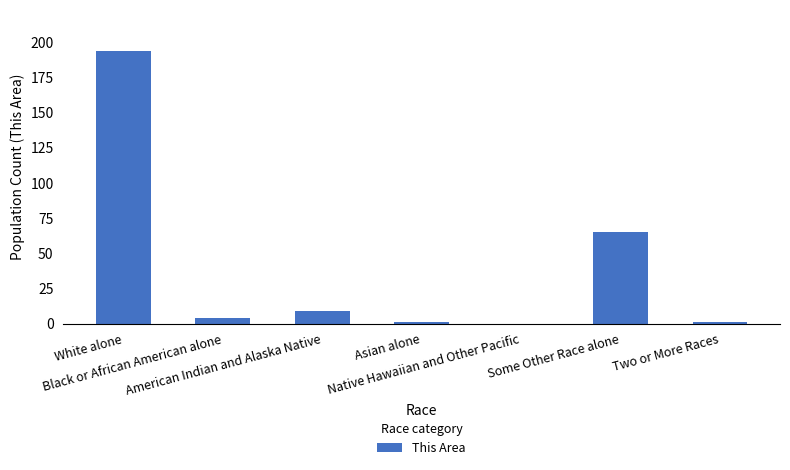

Is it true that the value at Native Hawaiian and Other Pacific is 0?

True